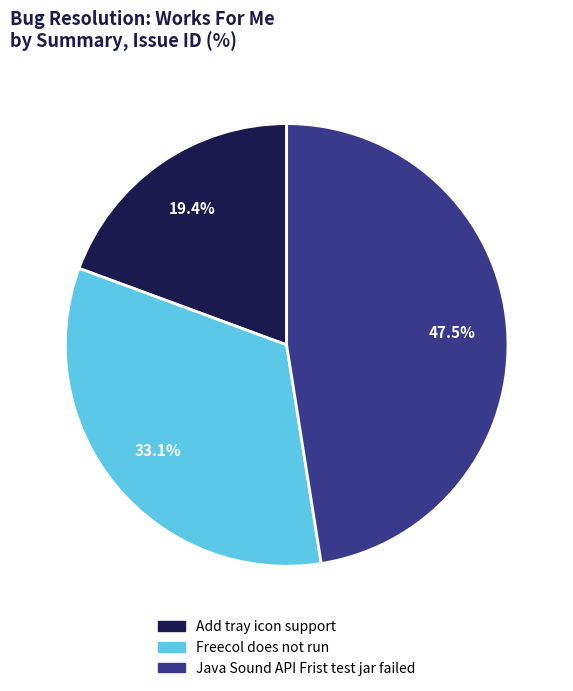

Is there any slice that represents more than half of the pie?

No